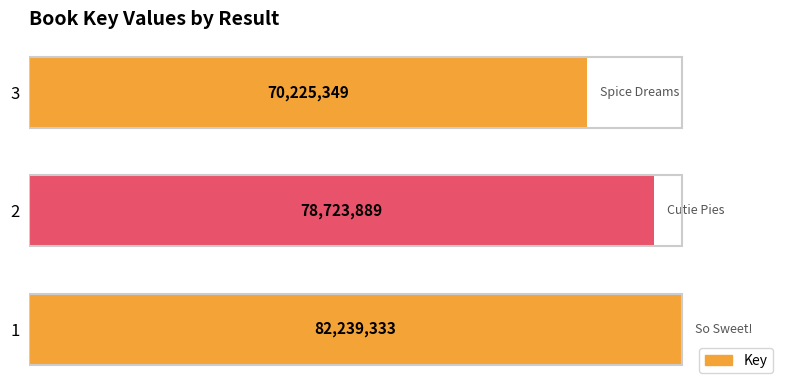

What is the ratio of the value at 1 to the value at 3?

1.2